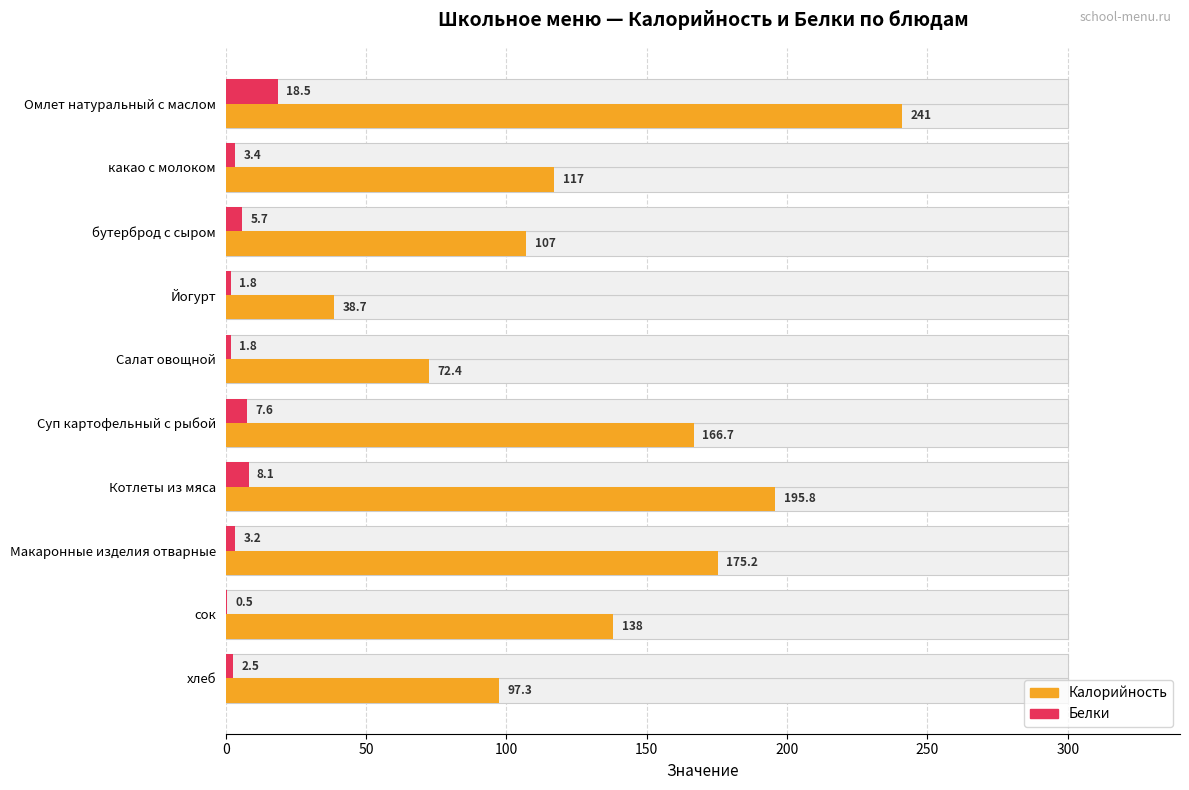

Is it true that Калорийность equals 380.2 at 0?

False